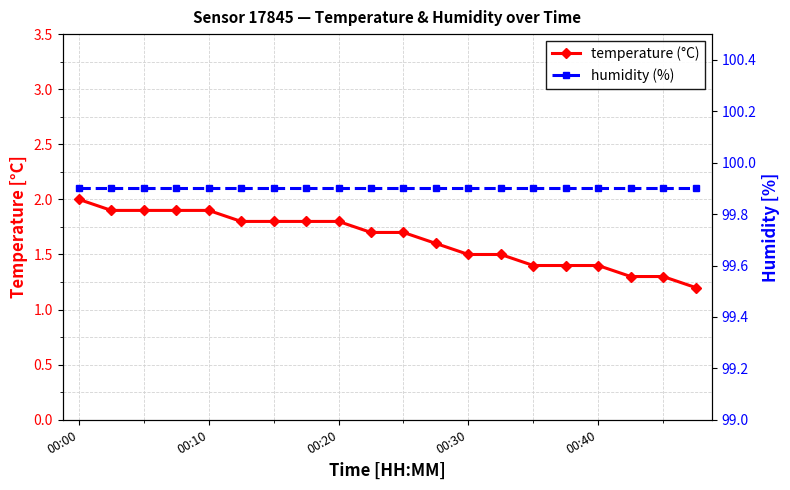

Reading left to right, transcribe all the data shown in this chart.

temperature (°C): 2.0	1.9	1.9	1.9	1.9	1.8	1.8	1.8	1.8	1.7	1.7	1.6	1.5	1.5	1.4	1.4	1.4	1.3	1.3	1.2
humidity (%): 99.9	99.9	99.9	99.9	99.9	99.9	99.9	99.9	99.9	99.9	99.9	99.9	99.9	99.9	99.9	99.9	99.9	99.9	99.9	99.9